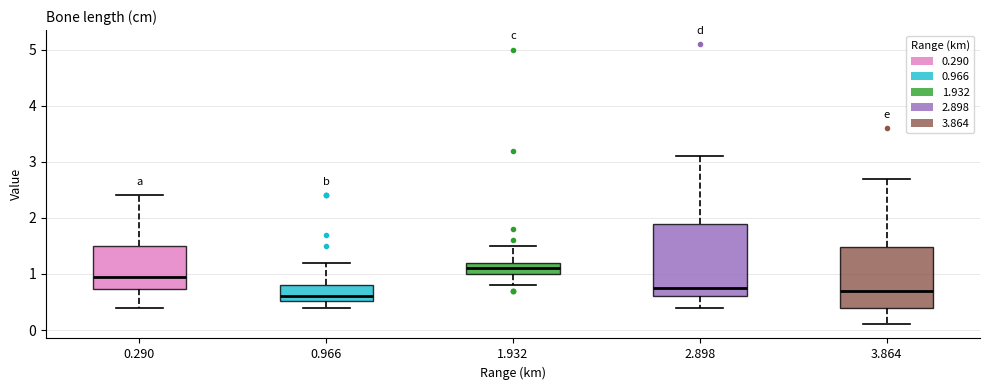

Which box has the highest median line?

1.932